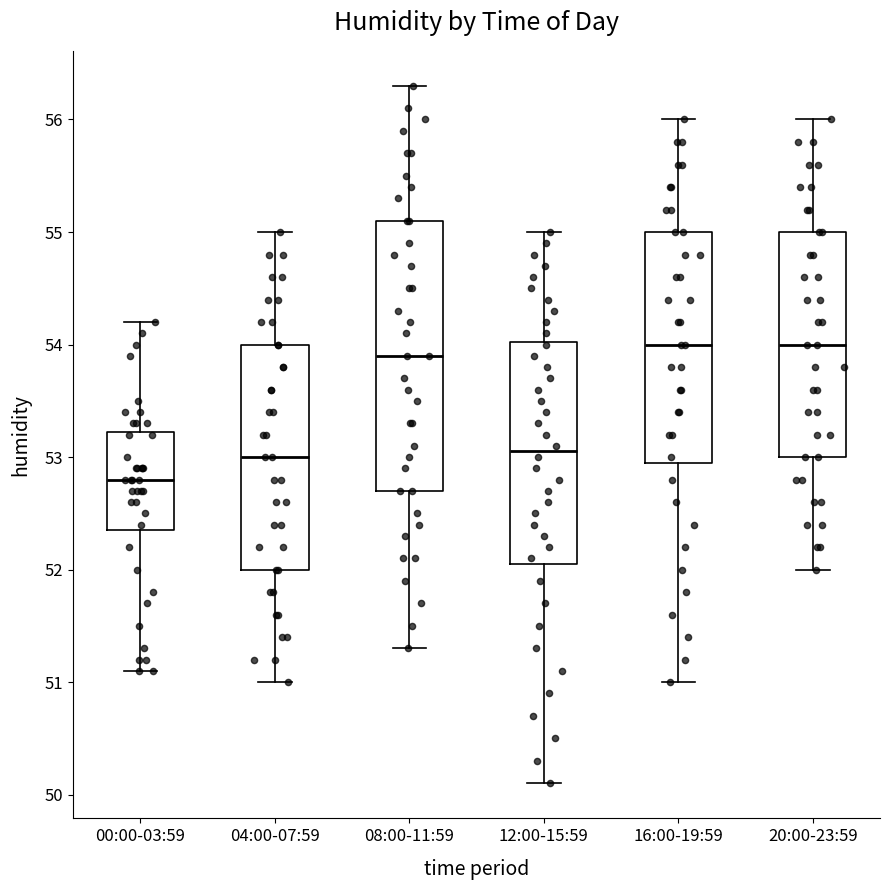

Reading left to right, transcribe this box plot: for each box, give where its median line is, the range the box spans, and where its two whiskers end, as read against the y-axis. The values are not printed on the chart, so give them approximately, as read against the axis.

00:00-03:59: median 52.8, box 52.4 to 53.2, whiskers 51.1 to 54.2
04:00-07:59: median 53.0, box 52.0 to 54.0, whiskers 51.0 to 55.0
08:00-11:59: median 53.9, box 52.7 to 55.1, whiskers 51.3 to 56.3
12:00-15:59: median 53.1, box 52.1 to 54.0, whiskers 50.1 to 55.0
16:00-19:59: median 54.0, box 53.0 to 55.0, whiskers 51.0 to 56.0
20:00-23:59: median 54.0, box 53.0 to 55.0, whiskers 52.0 to 56.0